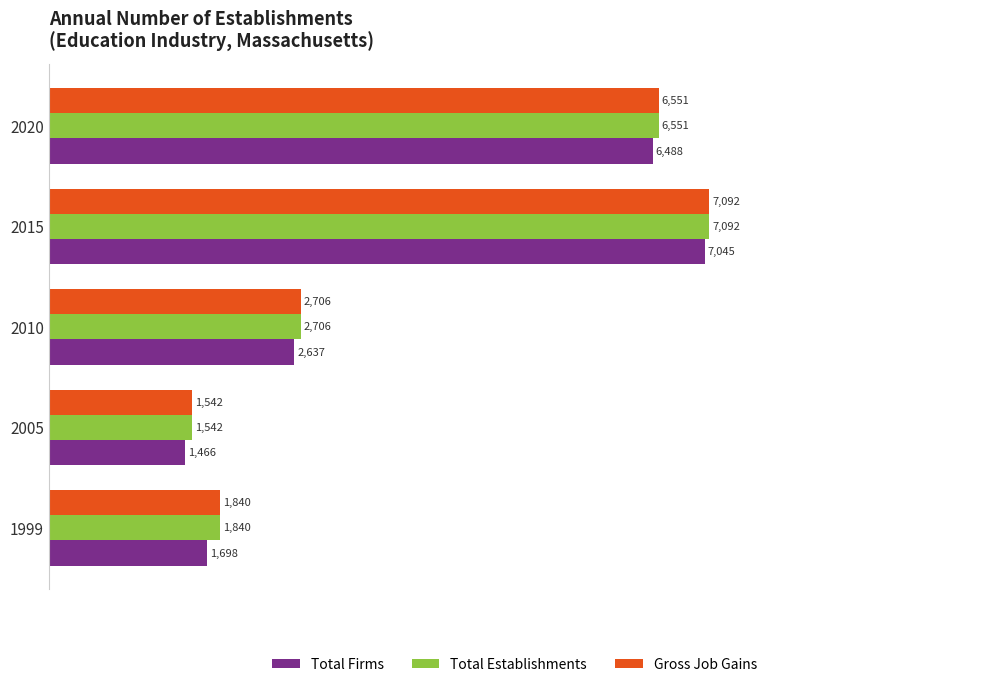

Is the value of Total Firms at 2020 greater than the value of Gross Job Gains at 2020?

No